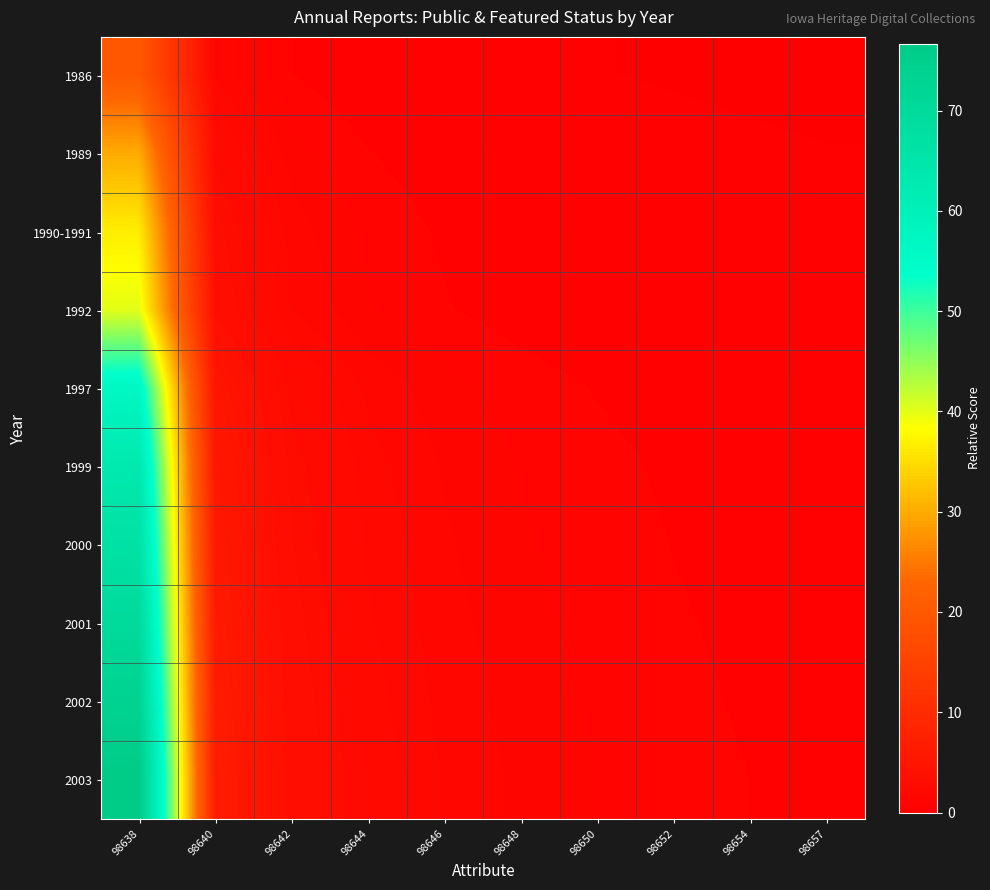

Reading right to left, list all the values displayed in this chart.

1986: 98657=0.2	98654=0.2	98652=0.3	98650=0.3	98648=0.4	98646=0.5	98644=0.6	98642=0.9	98640=1.7	98638=20.0
1989: 98657=0.3	98654=0.4	98652=0.4	98650=0.5	98648=0.6	98646=0.7	98644=0.9	98642=1.4	98640=2.6	98638=30.0
1990-1991: 98657=0.4	98654=0.4	98652=0.5	98650=0.6	98648=0.7	98646=0.8	98644=1.1	98642=1.7	98640=3.2	98638=36.7
1992: 98657=0.4	98654=0.5	98652=0.5	98650=0.6	98648=0.7	98646=0.9	98644=1.2	98642=1.8	98640=3.5	98638=40.0
1997: 98657=0.6	98654=0.7	98652=0.8	98650=0.9	98648=1.1	98646=1.3	98644=1.7	98642=2.6	98640=4.9	98638=56.7
1999: 98657=0.7	98654=0.7	98652=0.8	98650=1.0	98648=1.2	98646=1.5	98644=1.9	98642=2.9	98640=5.5	98638=63.3
2000: 98657=0.7	98654=0.8	98652=0.9	98650=1.0	98648=1.2	98646=1.5	98644=2.0	98642=3.0	98640=5.8	98638=66.7
2001: 98657=0.7	98654=0.8	98652=0.9	98650=1.1	98648=1.3	98646=1.6	98644=2.1	98642=3.2	98640=6.1	98638=70.0
2002: 98657=0.8	98654=0.9	98652=1.0	98650=1.1	98648=1.4	98646=1.7	98644=2.2	98642=3.3	98640=6.3	98638=73.3
2003: 98657=0.8	98654=0.9	98652=1.0	98650=1.2	98648=1.4	98646=1.8	98644=2.3	98642=3.5	98640=6.6	98638=76.7